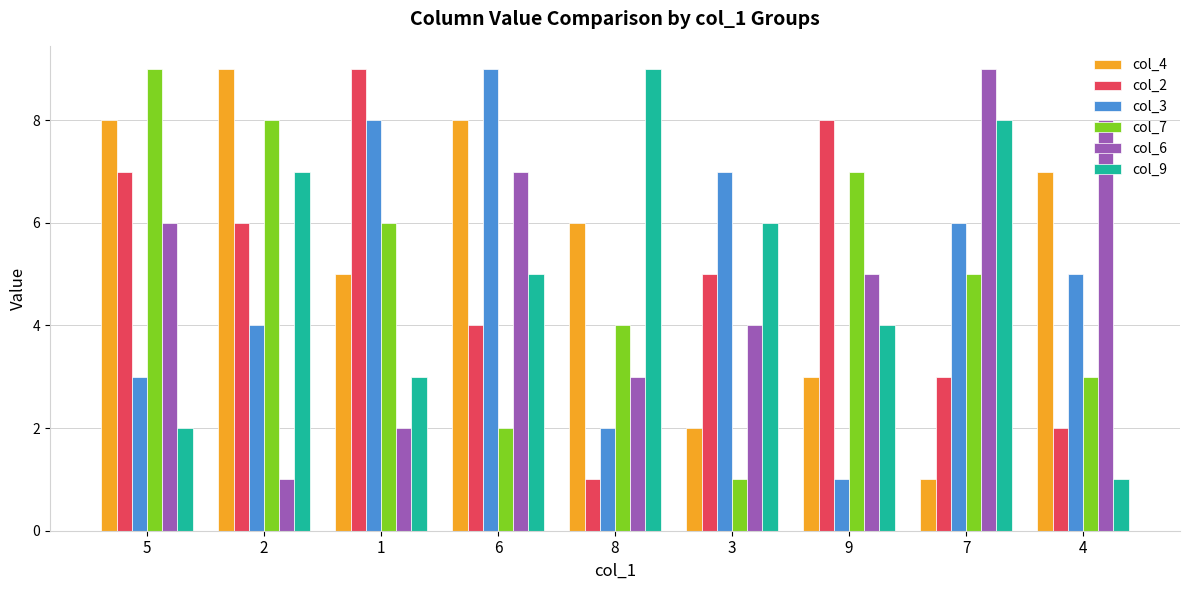

Rank the categories by col_3 value from lowest to highest.

9, 8, 5, 2, 4, 7, 3, 1, 6